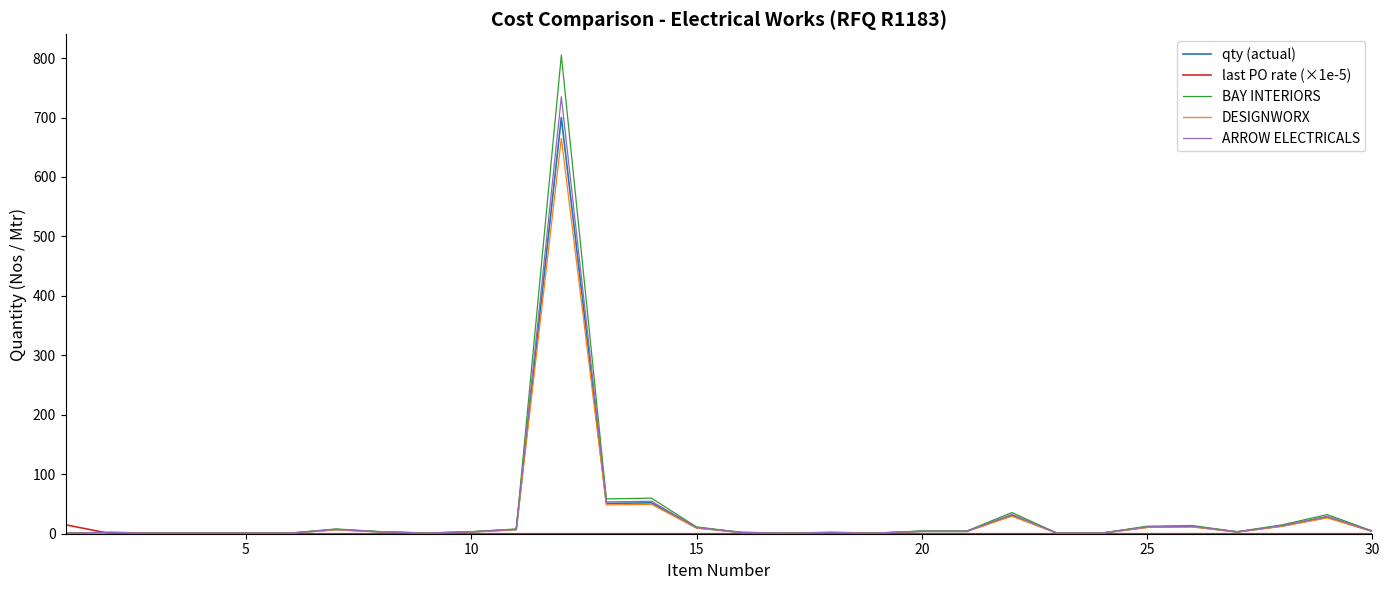

Which series has the widest spread of values?

BAY INTERIORS